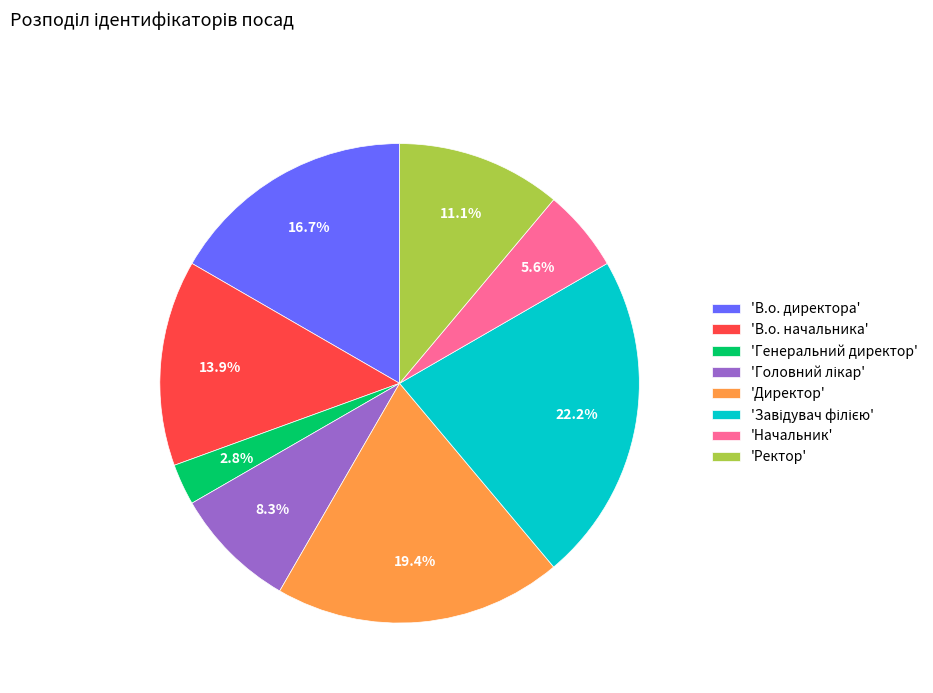

Between 'Генеральний директор' and 'В.о. директора', which is larger?

'В.о. директора'